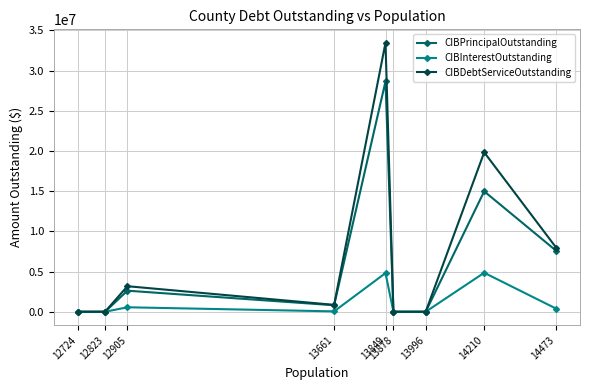

What is the difference between the second highest and second lowest values in the CIBDebtServiceOutstanding series?

19830550.0